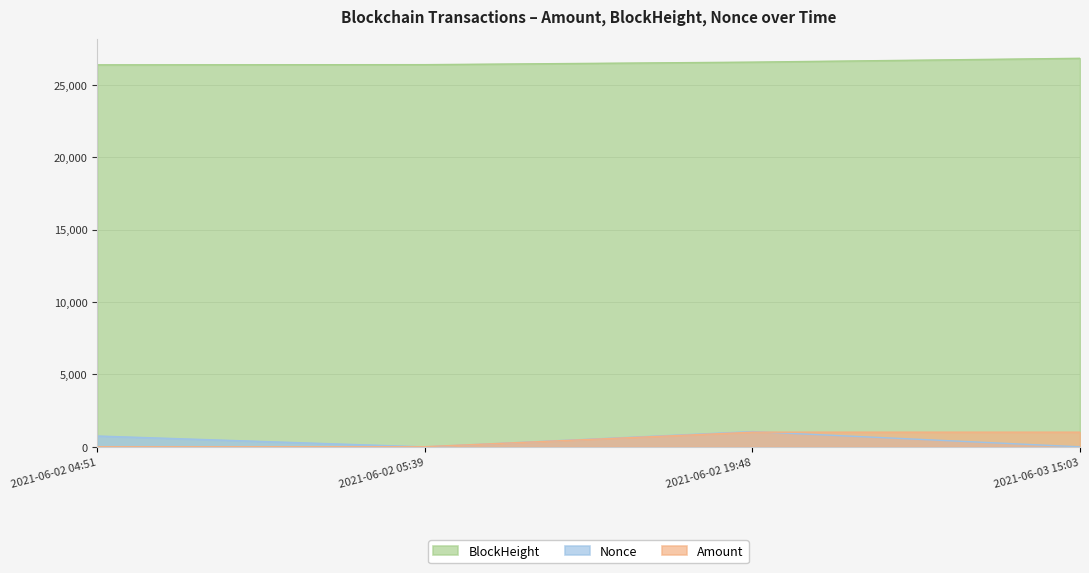

Count the number of data series in this chart.

3